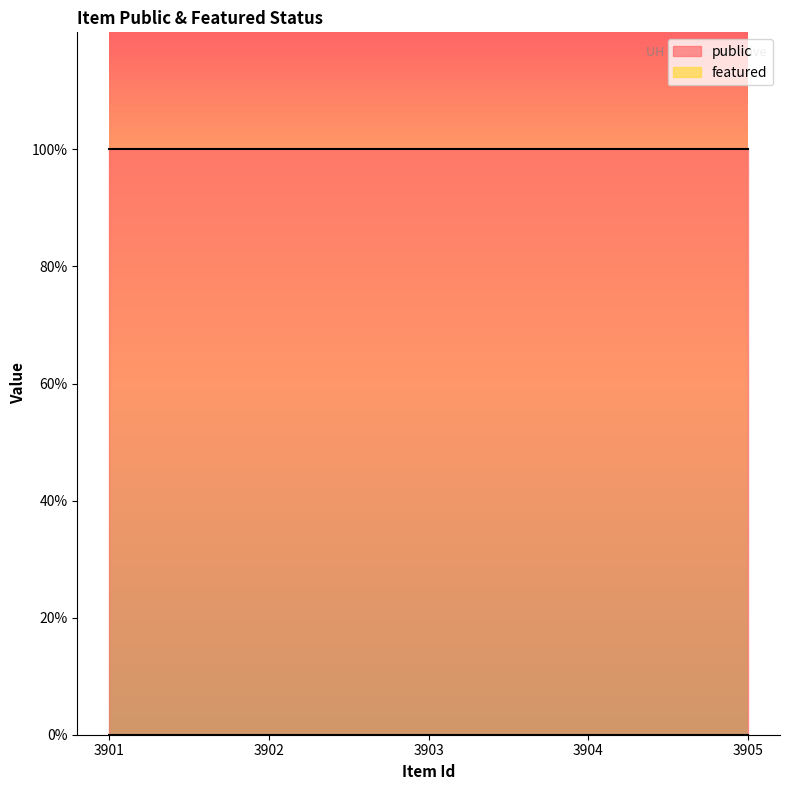

Which series has the widest spread of values?

public